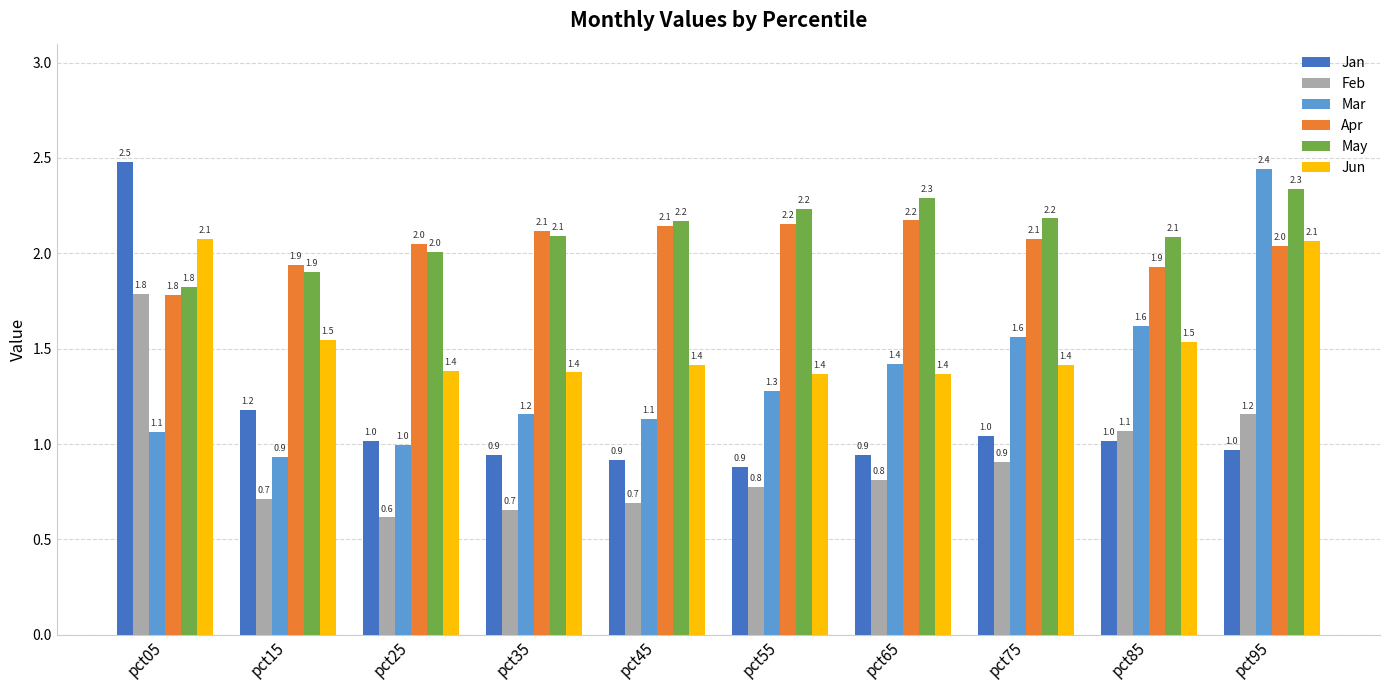

What is the sum of the May values at pct75 and pct45?

4.4